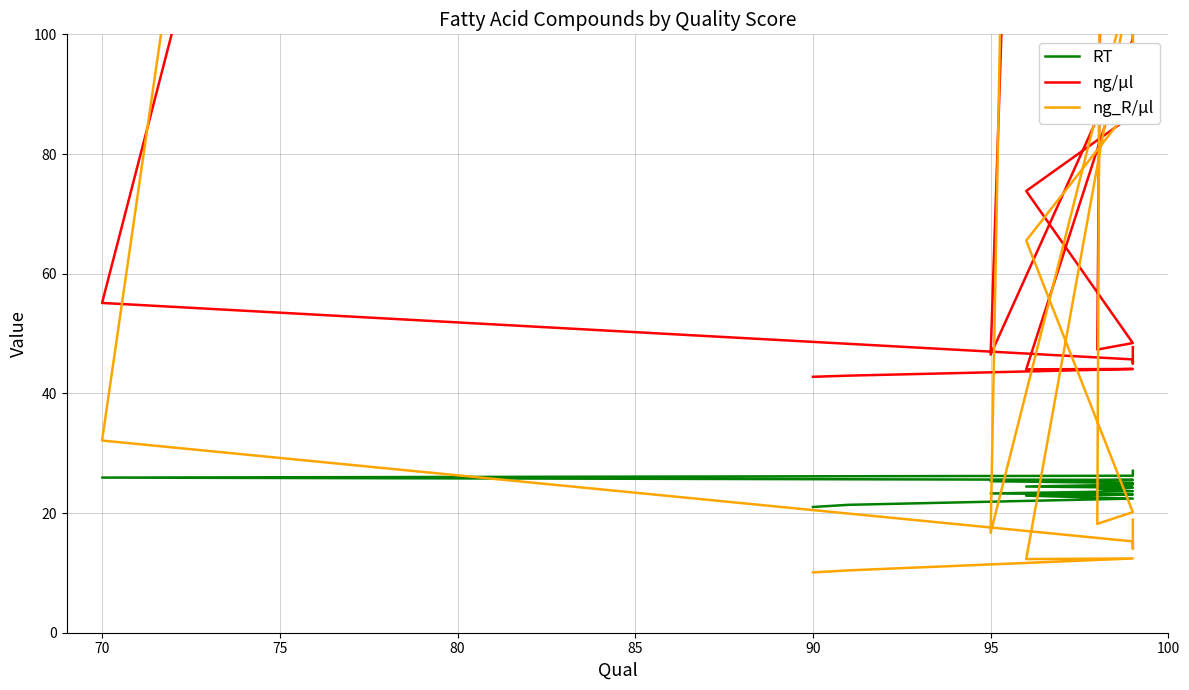

True or false: RT has more than 2 points higher than both neighbors.

False